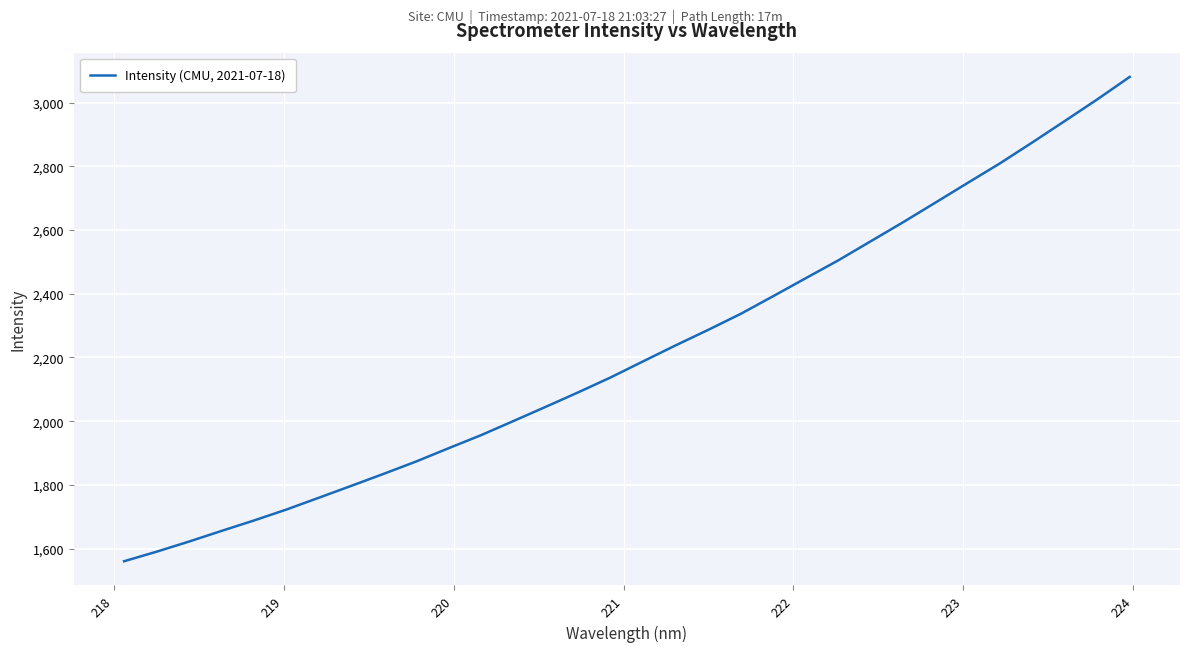

What is the difference between the maximum and minimum values?

1520.8